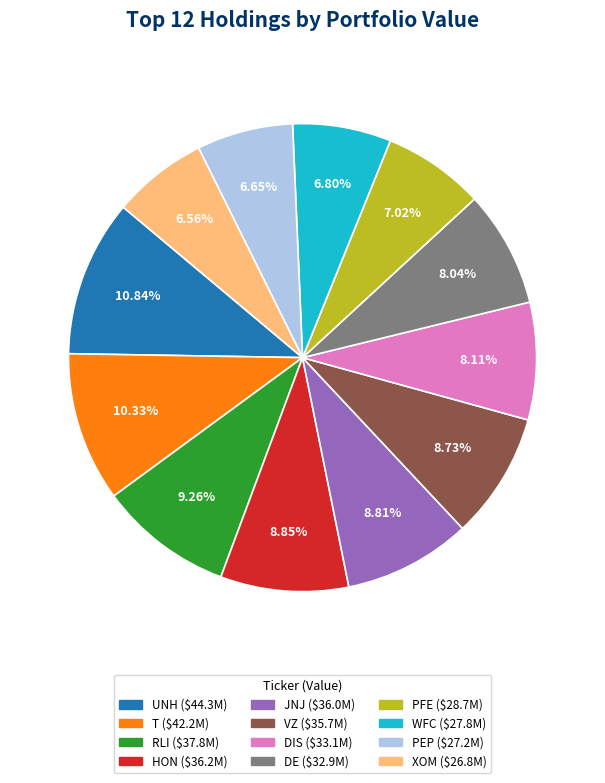

Does DIS account for over 50% of the chart?

No